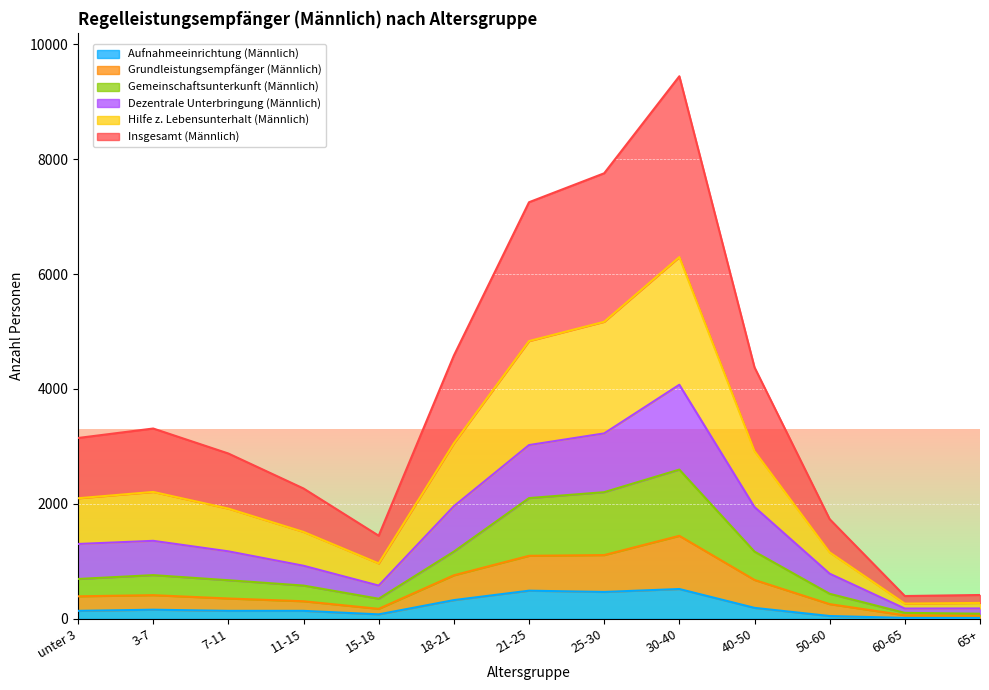

What is the minimum value shown in the chart?

15